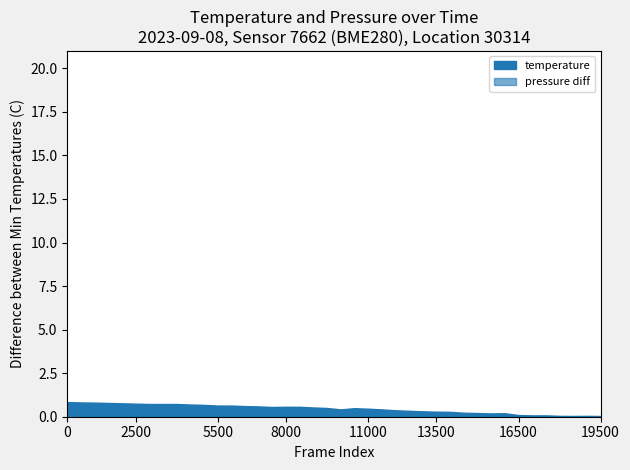

What is the difference between the values at 01:41 and 00:36?

0.6